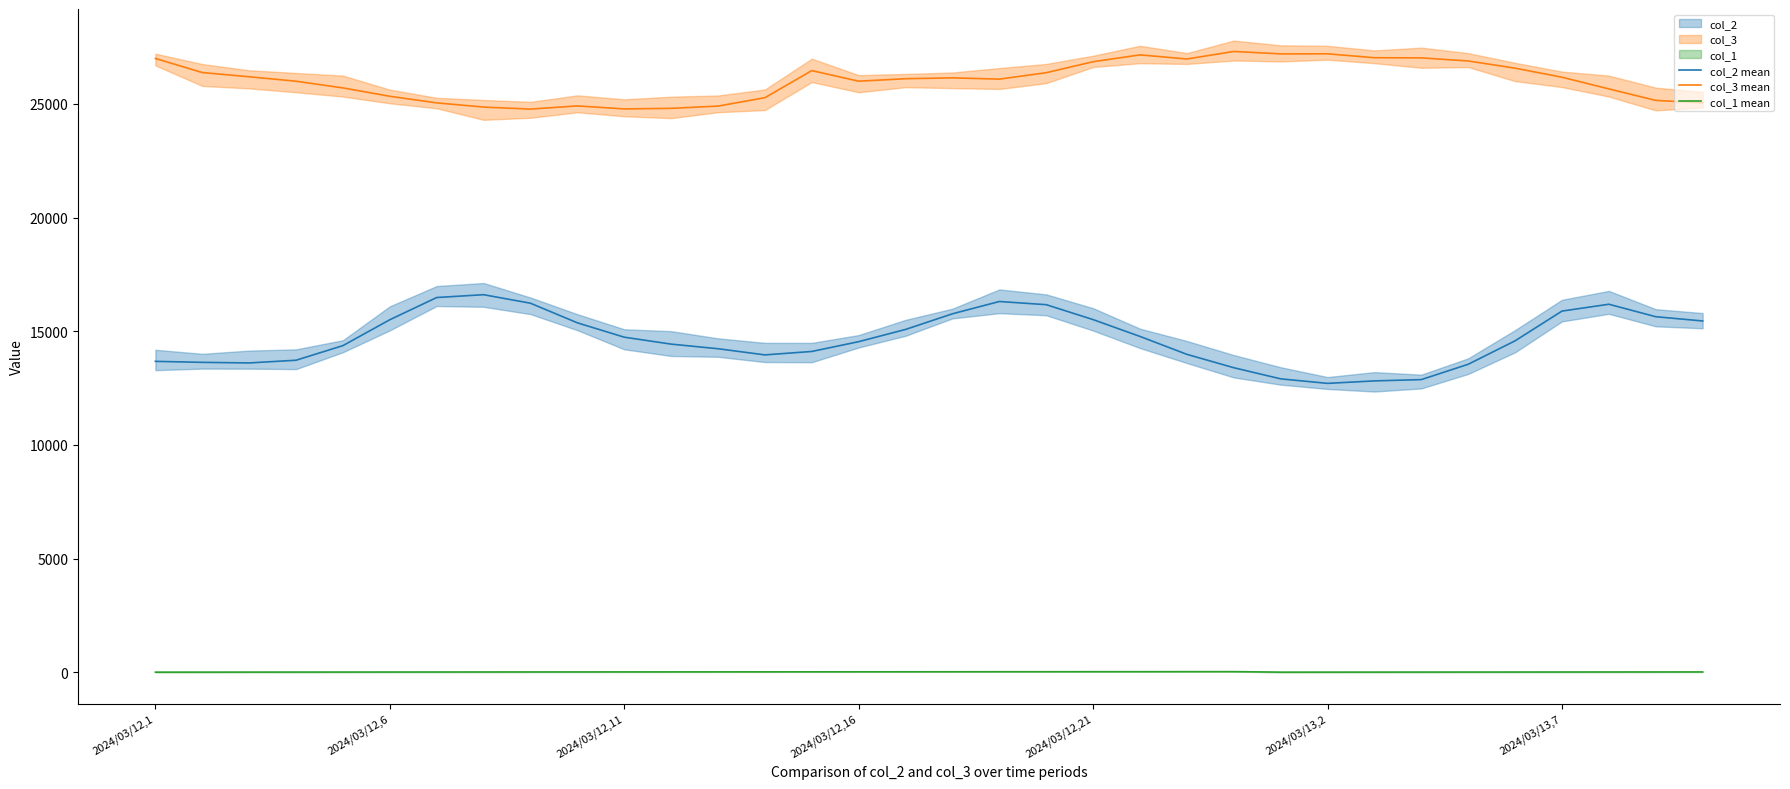

What is the difference between the maximum and minimum values in the col_3 mean series?

2535